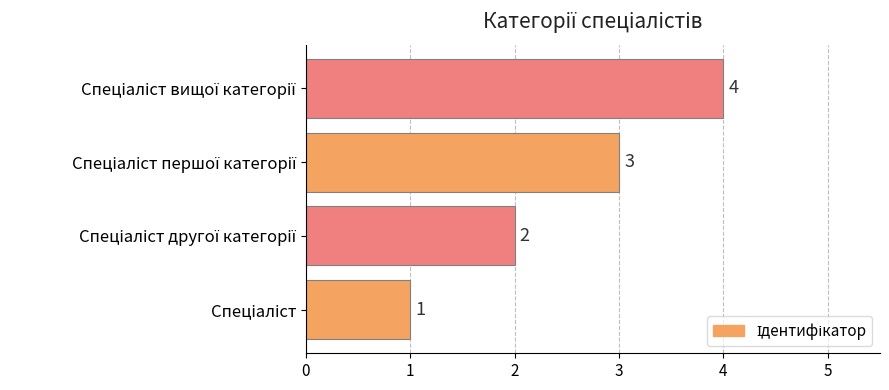

What is the maximum value shown in the chart?

4